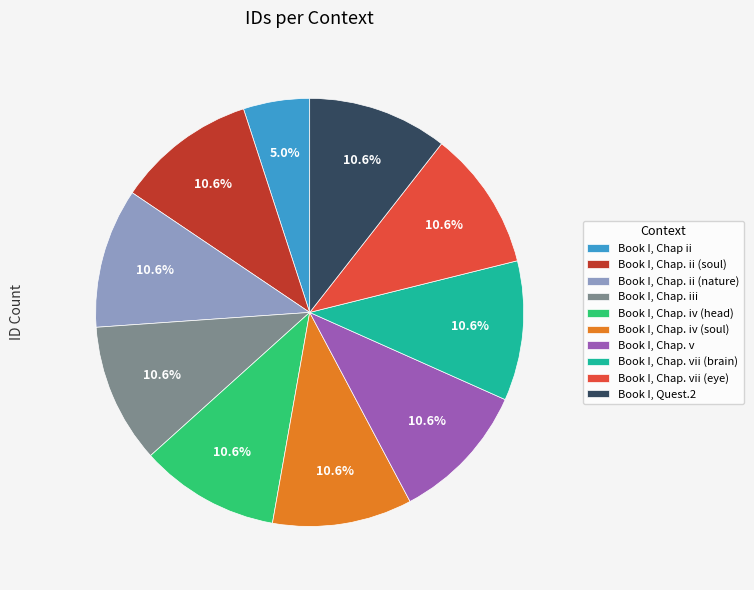

Which category has the smallest portion of the pie?

Book I, Chap ii